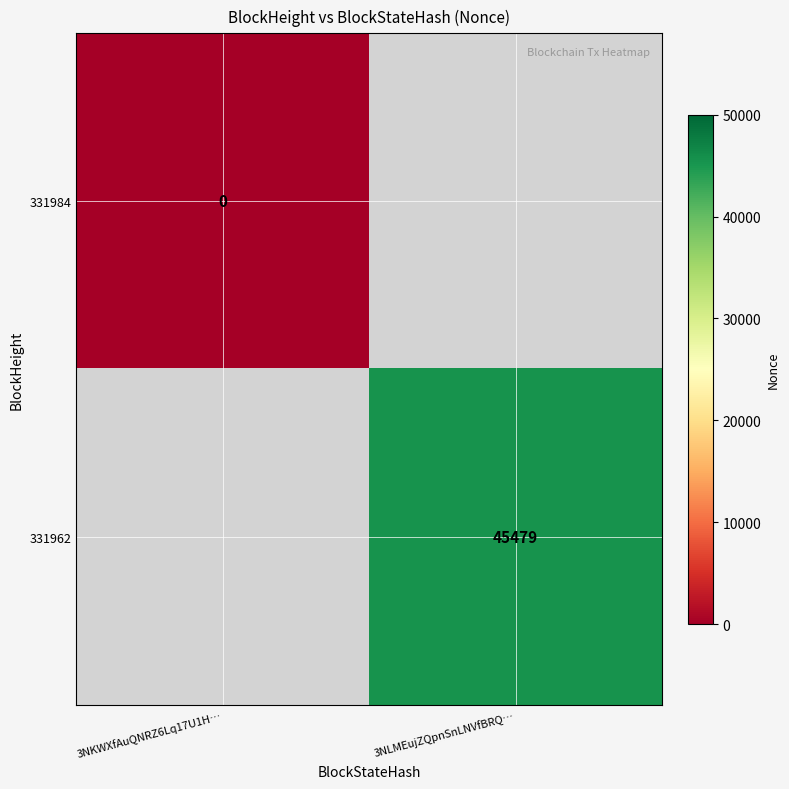

The 331962 series shows 45479 at 3NLMEujZQpnSnLNVfBRQ…. True or false?

True